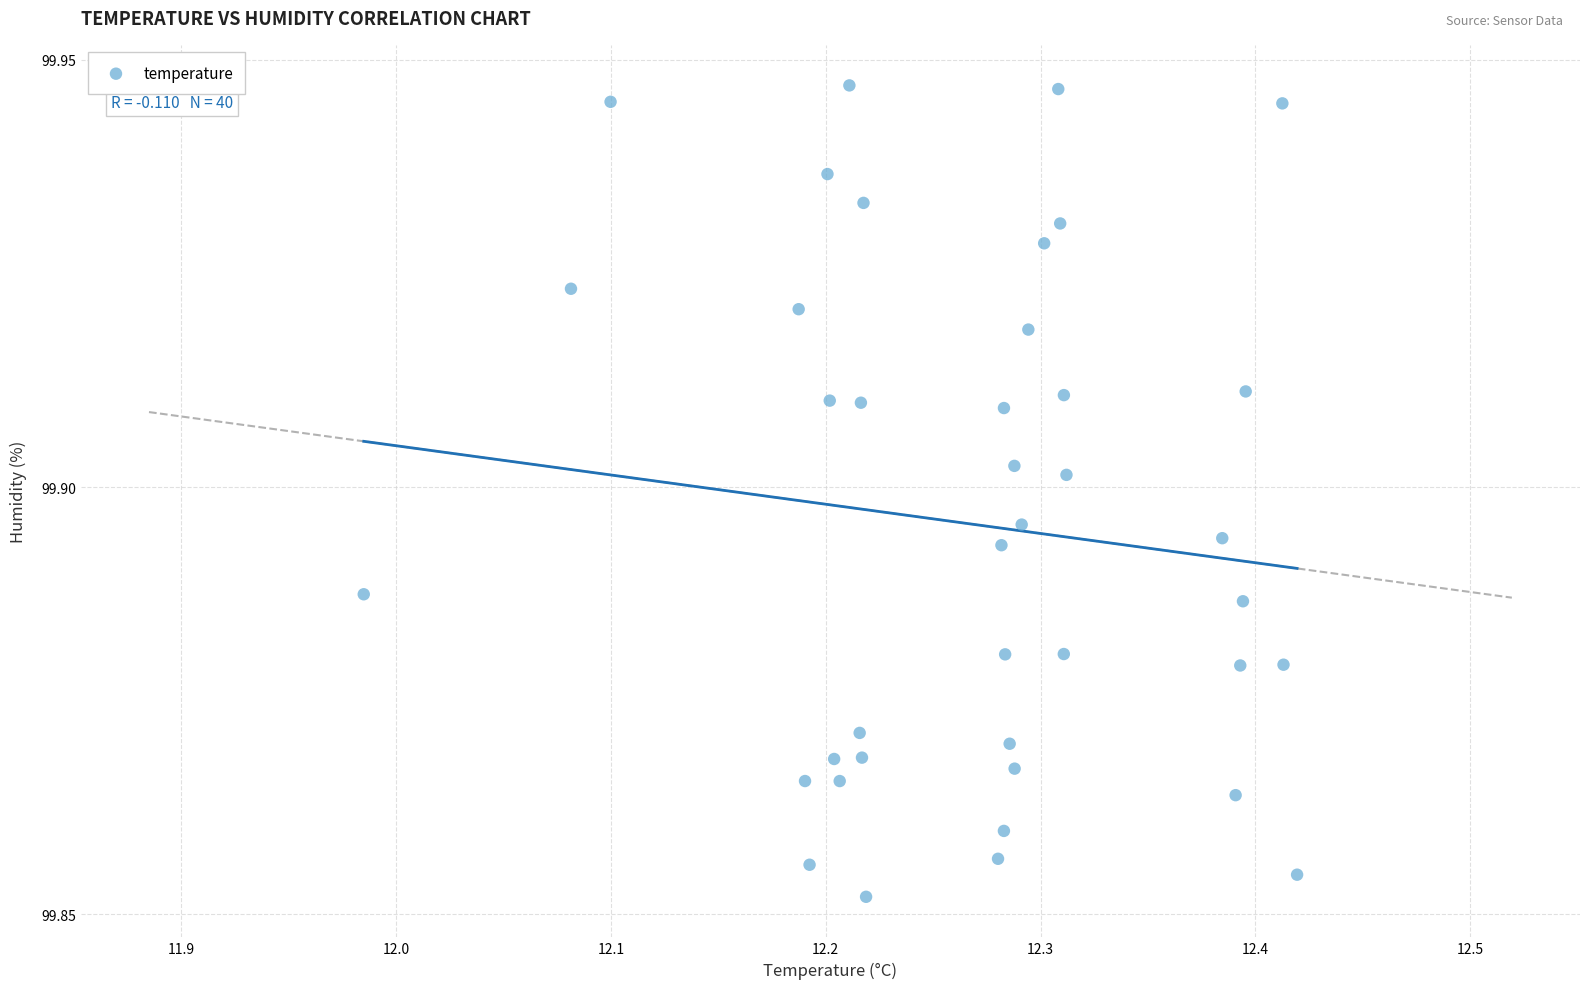

What is the range of X values (max minus min)?

0.4